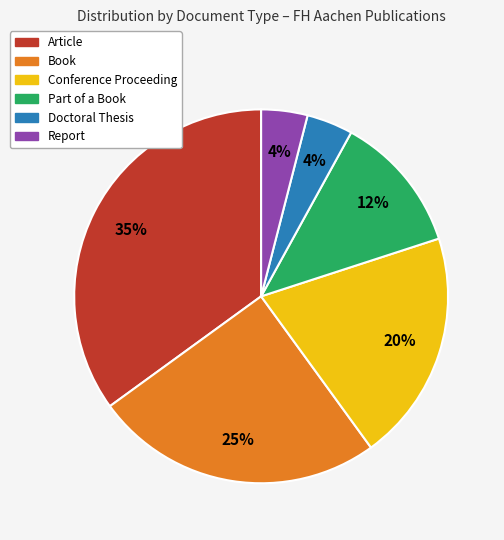

Which category has the biggest portion of the pie?

Article